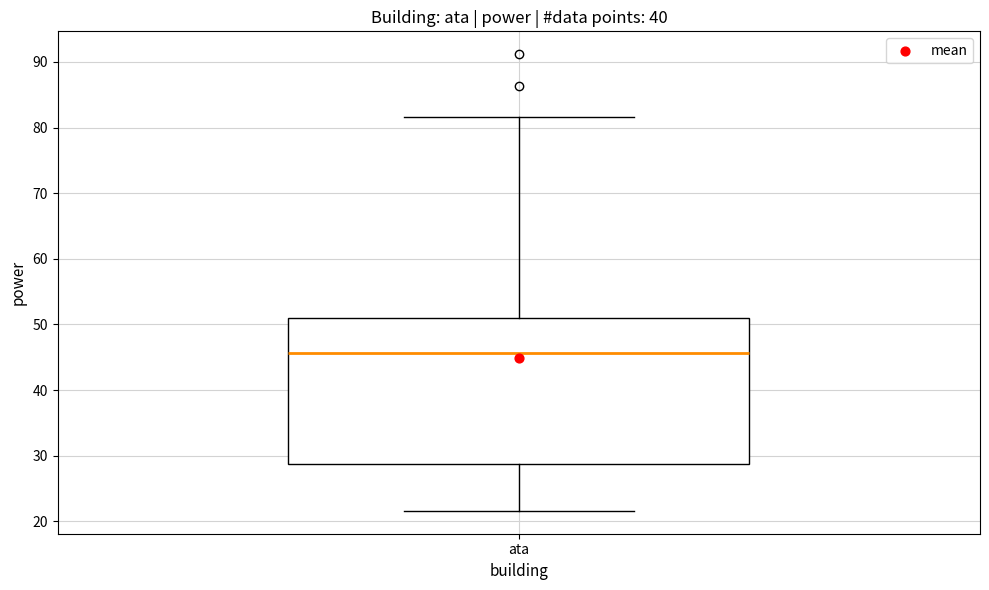

Transcribe this box plot: give where the median line is, the range the box spans, and where the two whiskers end, as read against the y-axis. The values are not printed on the chart, so give them approximately, as read against the axis.

median 46, box 29 to 51, whiskers 22 to 82